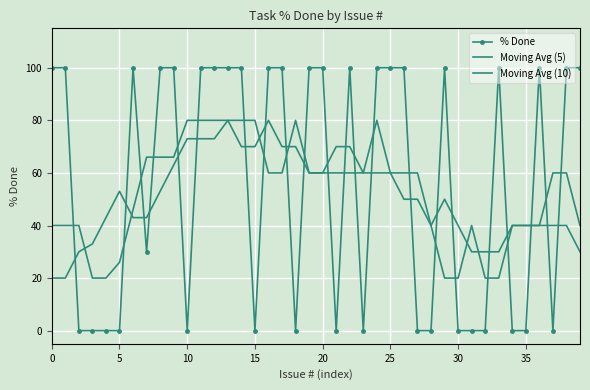

Which series has the widest spread of values?

% Done